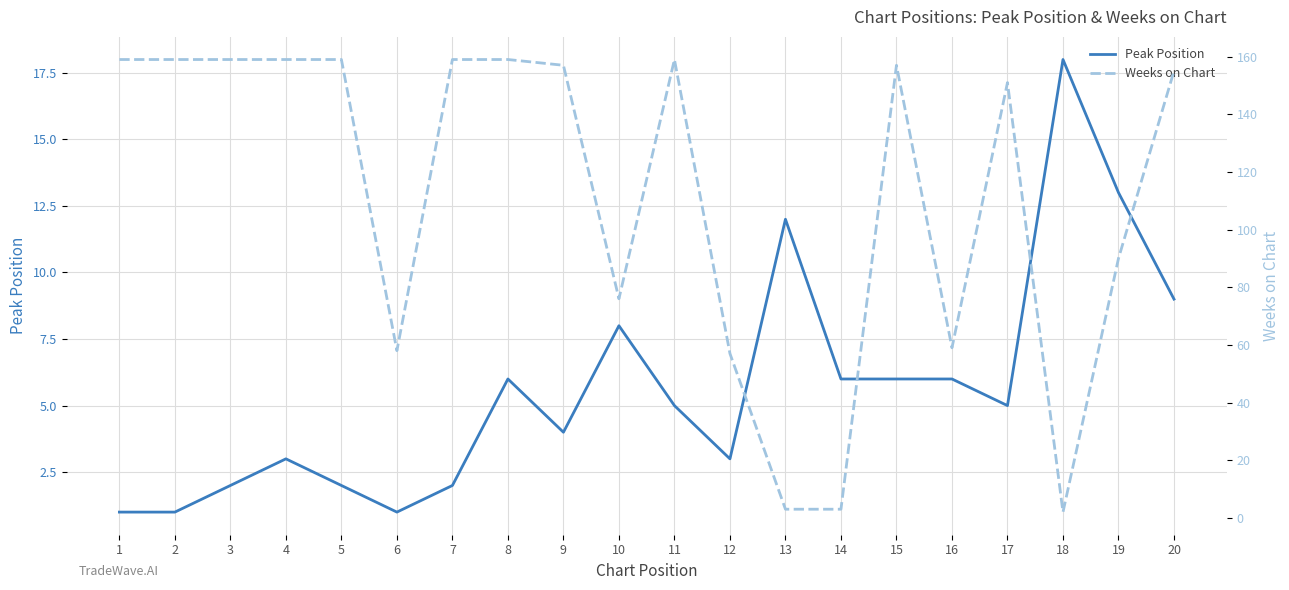

What is the average value of the Weeks on Chart series?

112